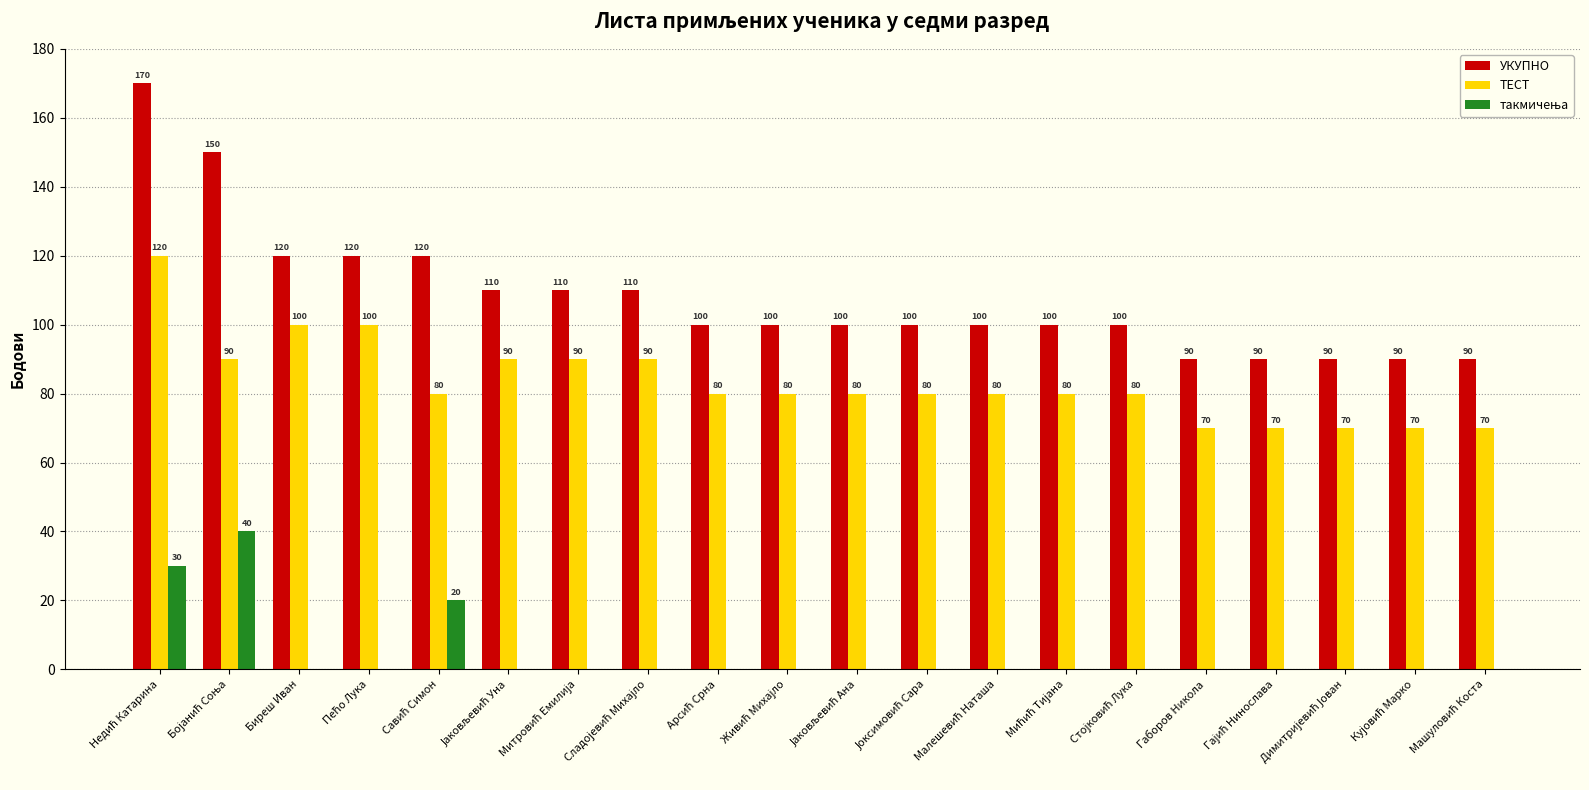

What is the highest value of the ТЕСТ series?

120